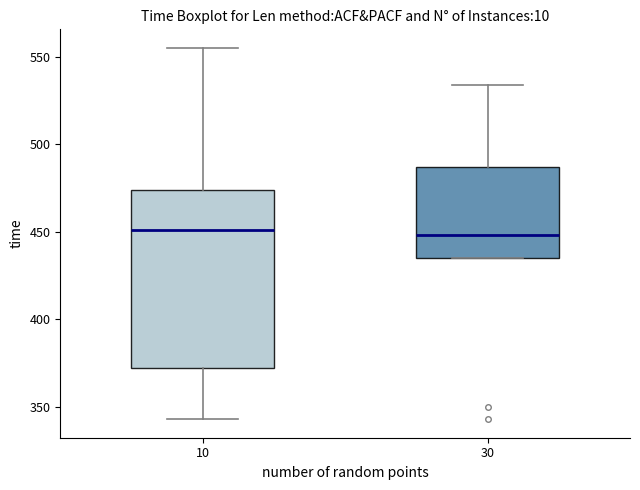

Comparing the boxes themselves (not the whiskers), which one is the tallest?

10